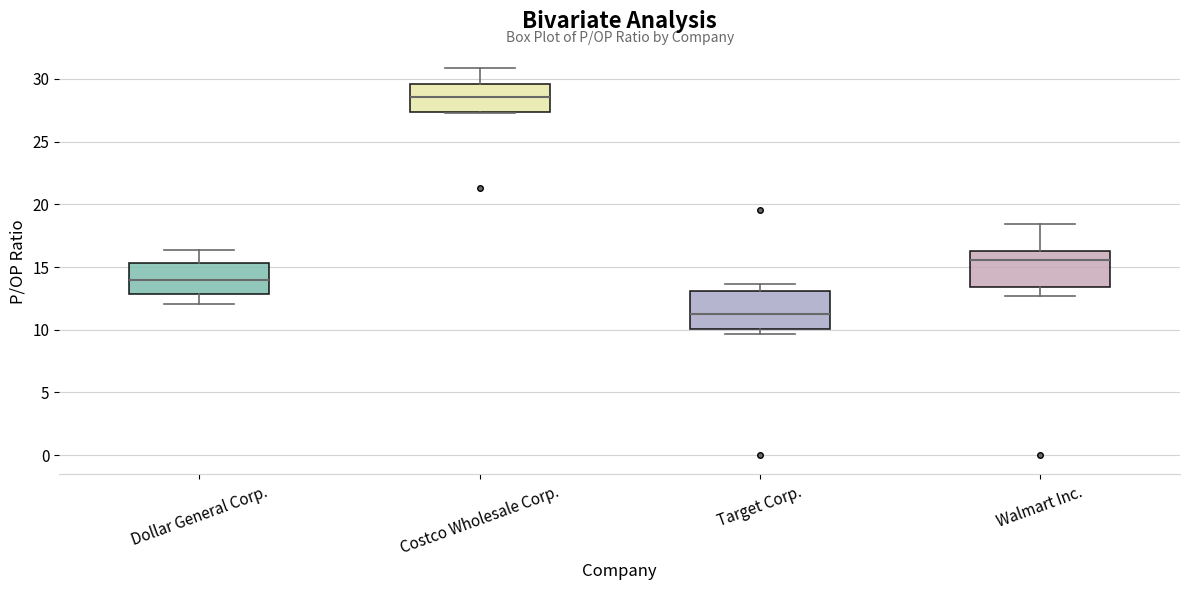

Which box's median line is the highest?

Costco Wholesale Corp.